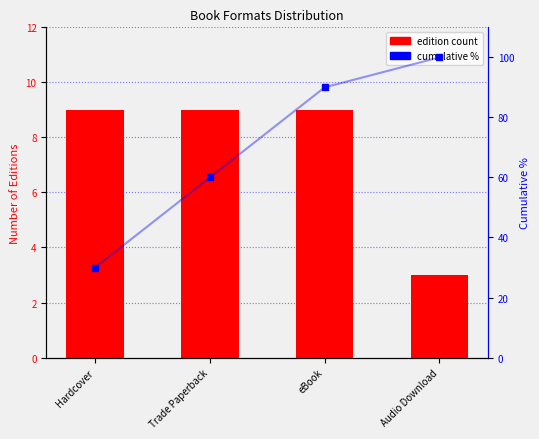

The value of cumulative % at Hardcover is 42. True or false?

False